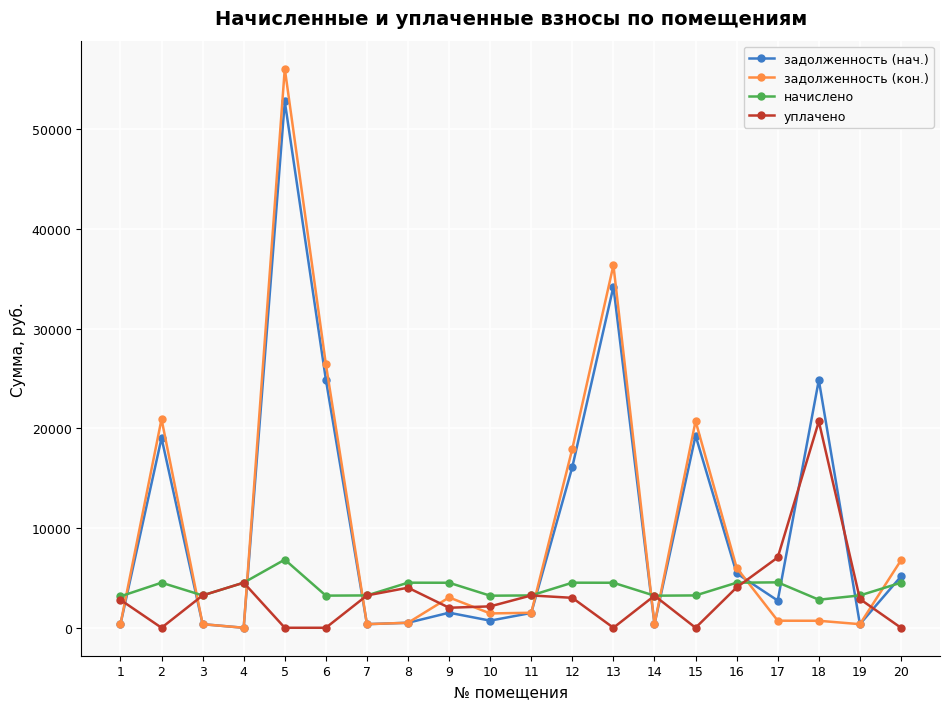

Where is the first local minimum for уплачено?

2